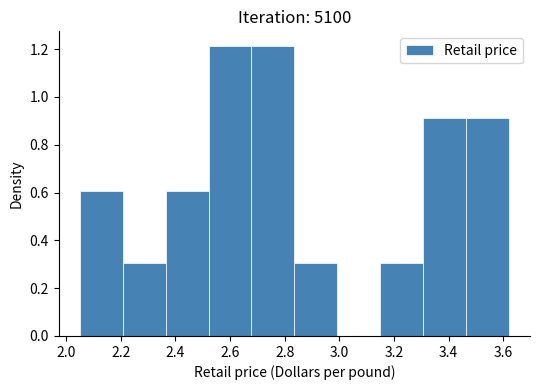

What is the height of the bar covering 2.52 to 2.68 on the x-axis? Neither the bar edges nor the heights are printed on the chart, so give them approximately, as read against the axes.

1.22